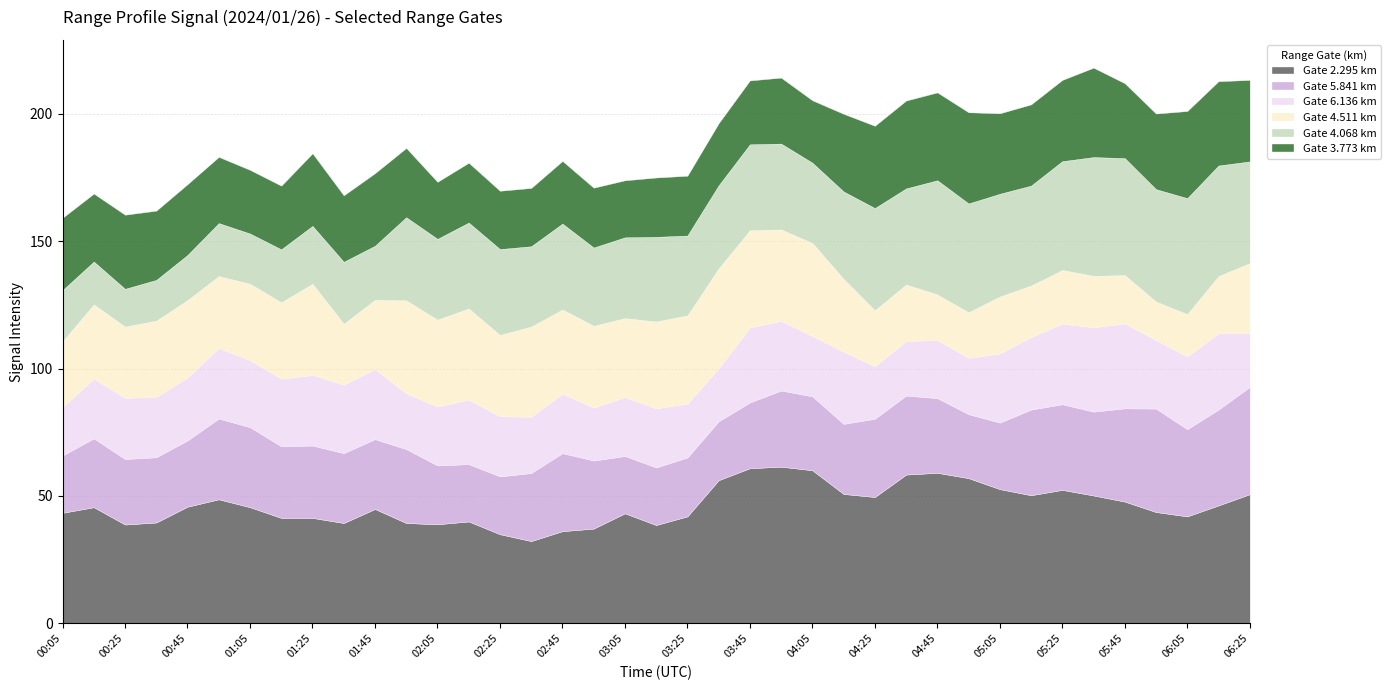

What are all the series names shown in the legend?

Gate 2.295 km, Gate 5.841 km, Gate 6.136 km, Gate 4.511 km, Gate 4.068 km, Gate 3.773 km